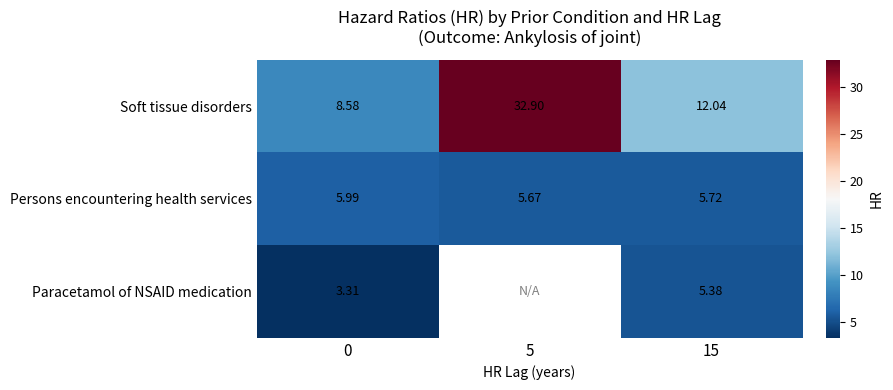

Rank the series at 0 from lowest to highest value.

Paracetamol of NSAID medication, Persons encountering health services, Soft tissue disorders